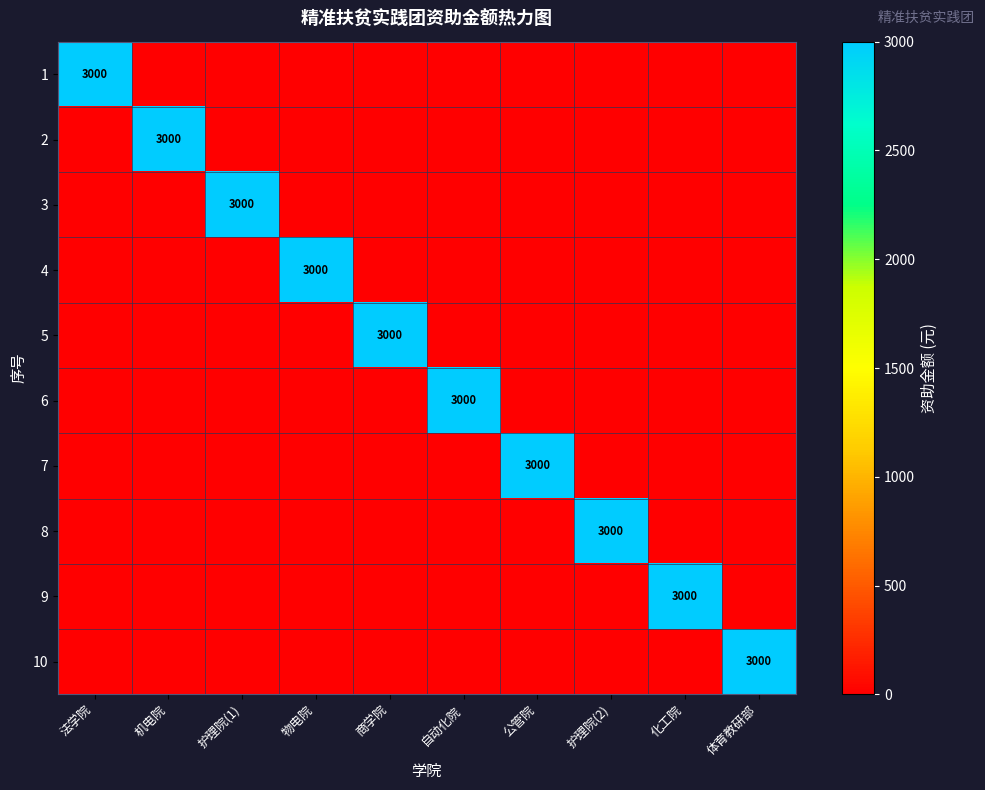

Is it true that 10 equals 3000 at 体育教研部?

True